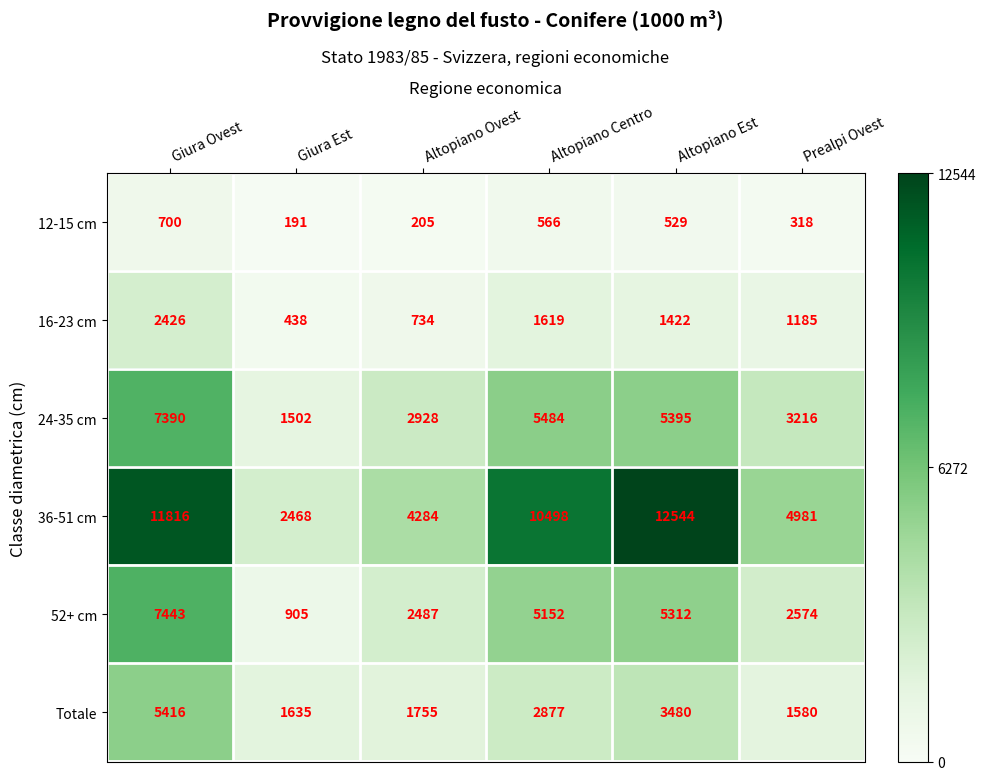

What is the difference between the second highest and second lowest values in the 16-23 cm series?

885